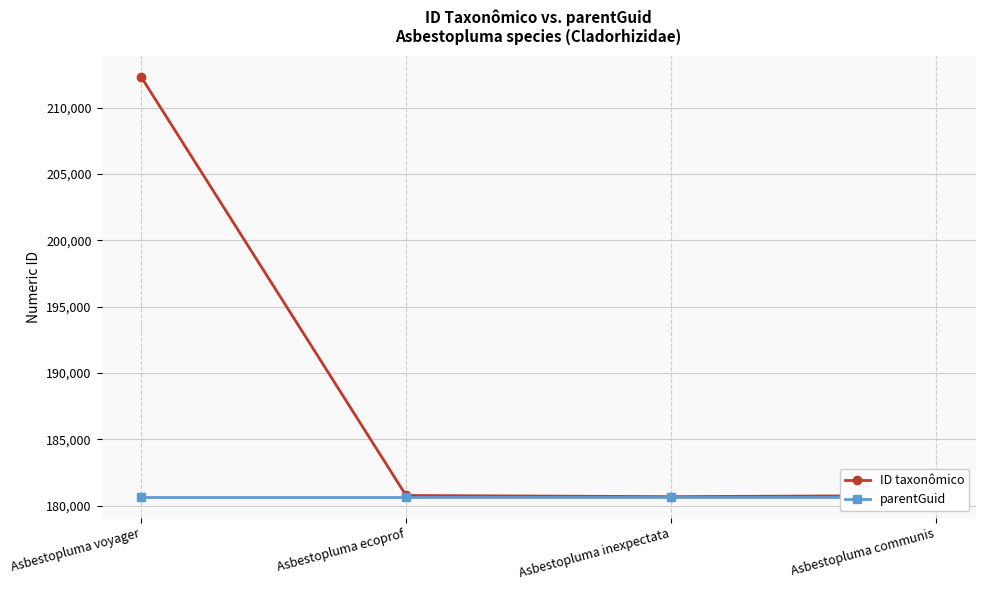

The ID taxonômico series shows 180672 at Asbestopluma inexpectata. True or false?

True